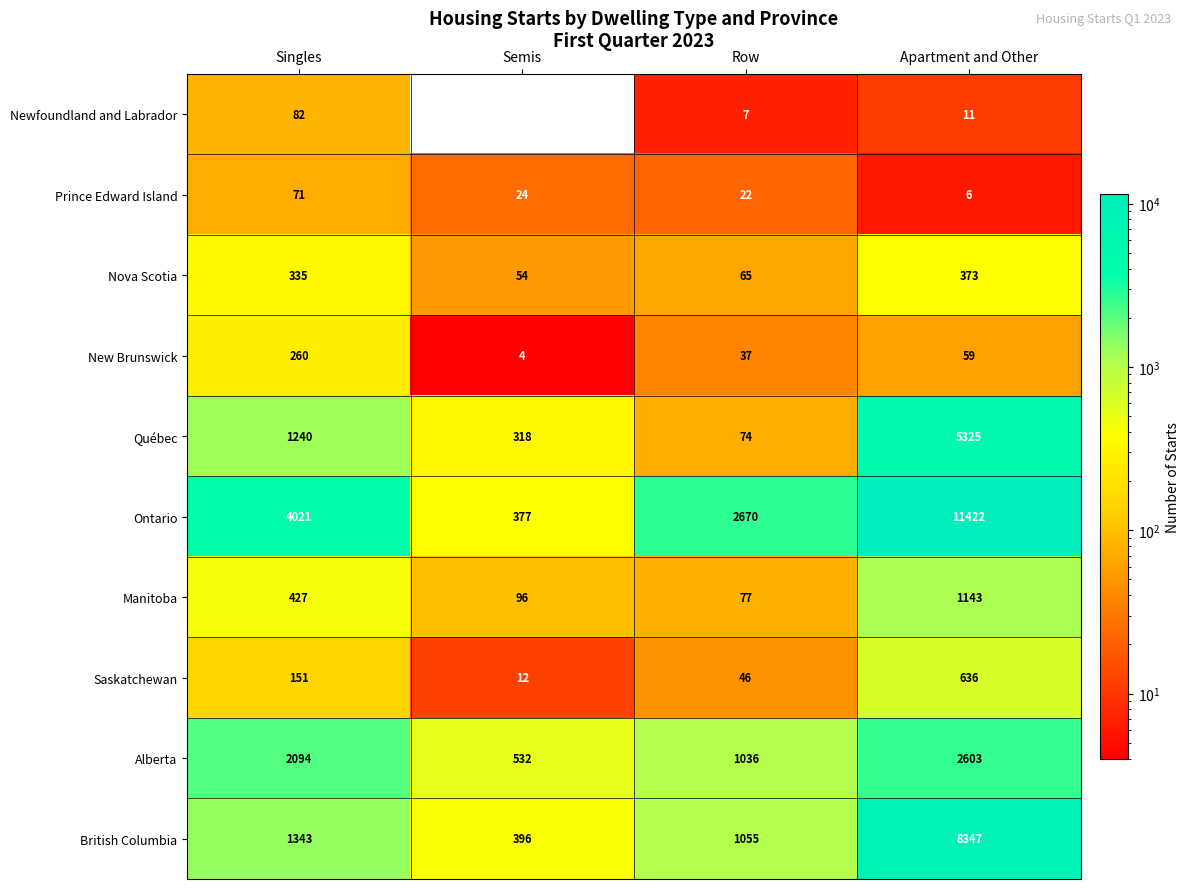

What is the sum of all Prince Edward Island values?

123